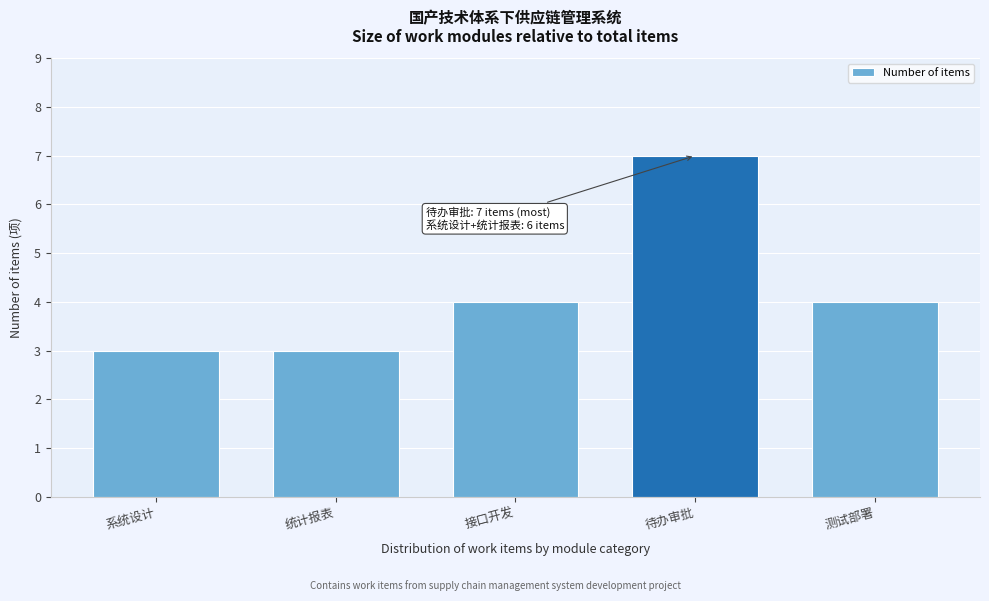

Reading left to right, list all the values displayed in this chart.

系统设计=3	统计报表=3	接口开发=4	待办审批=7	测试部署=4